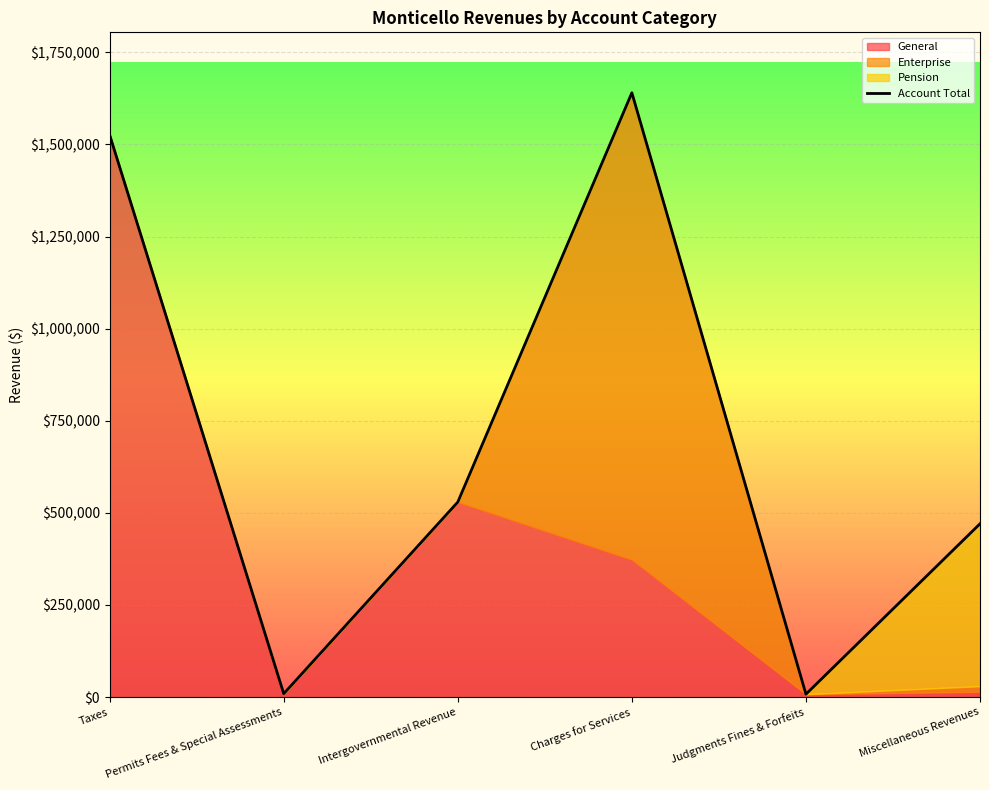

What is the value of the 2nd point from the left?

9123